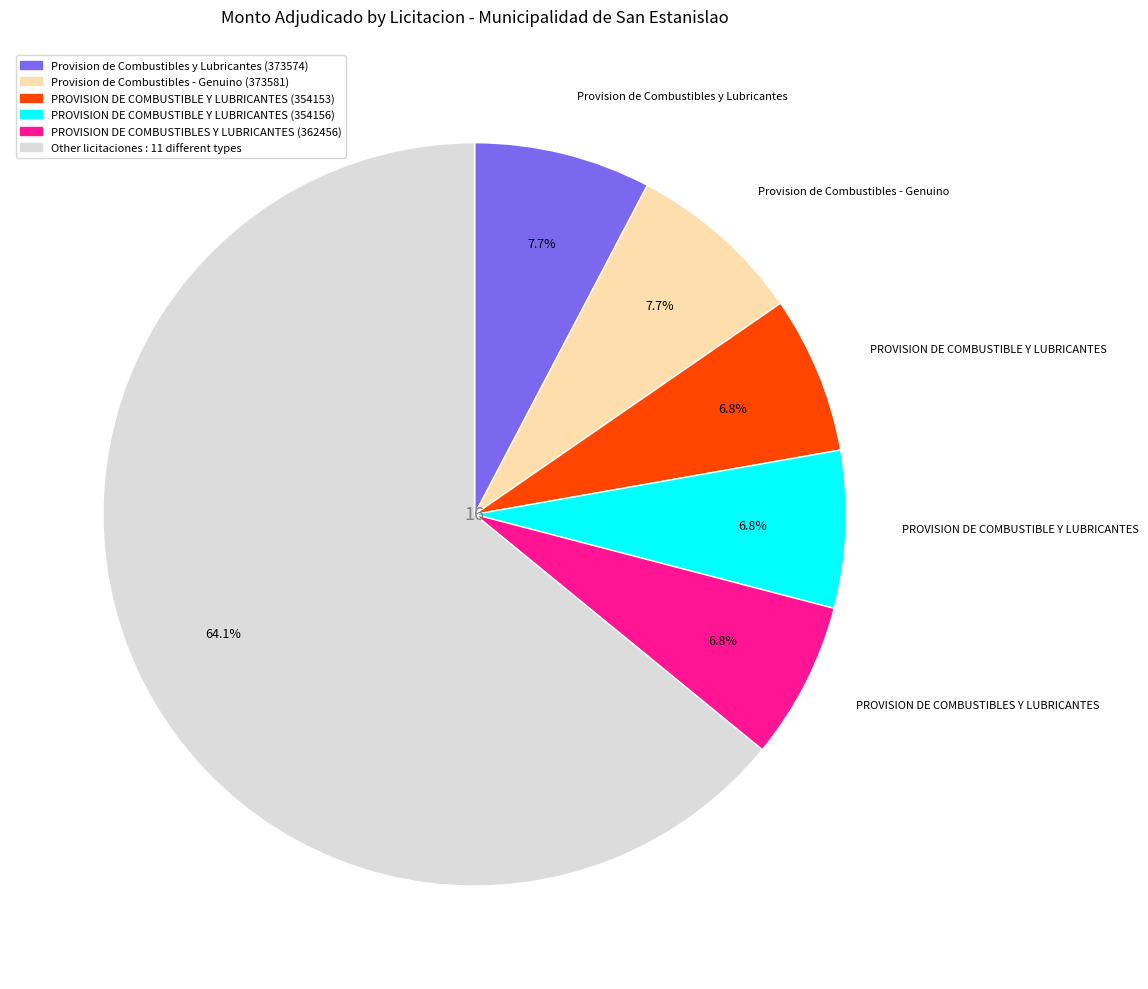

How many segments does this pie chart have?

6